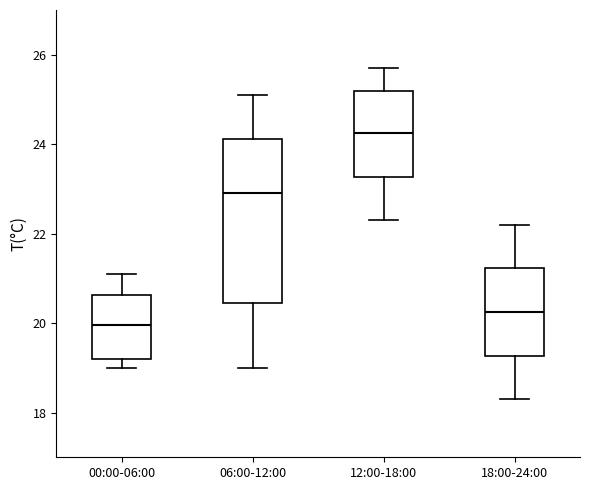

Which box has the highest median line?

12:00-18:00